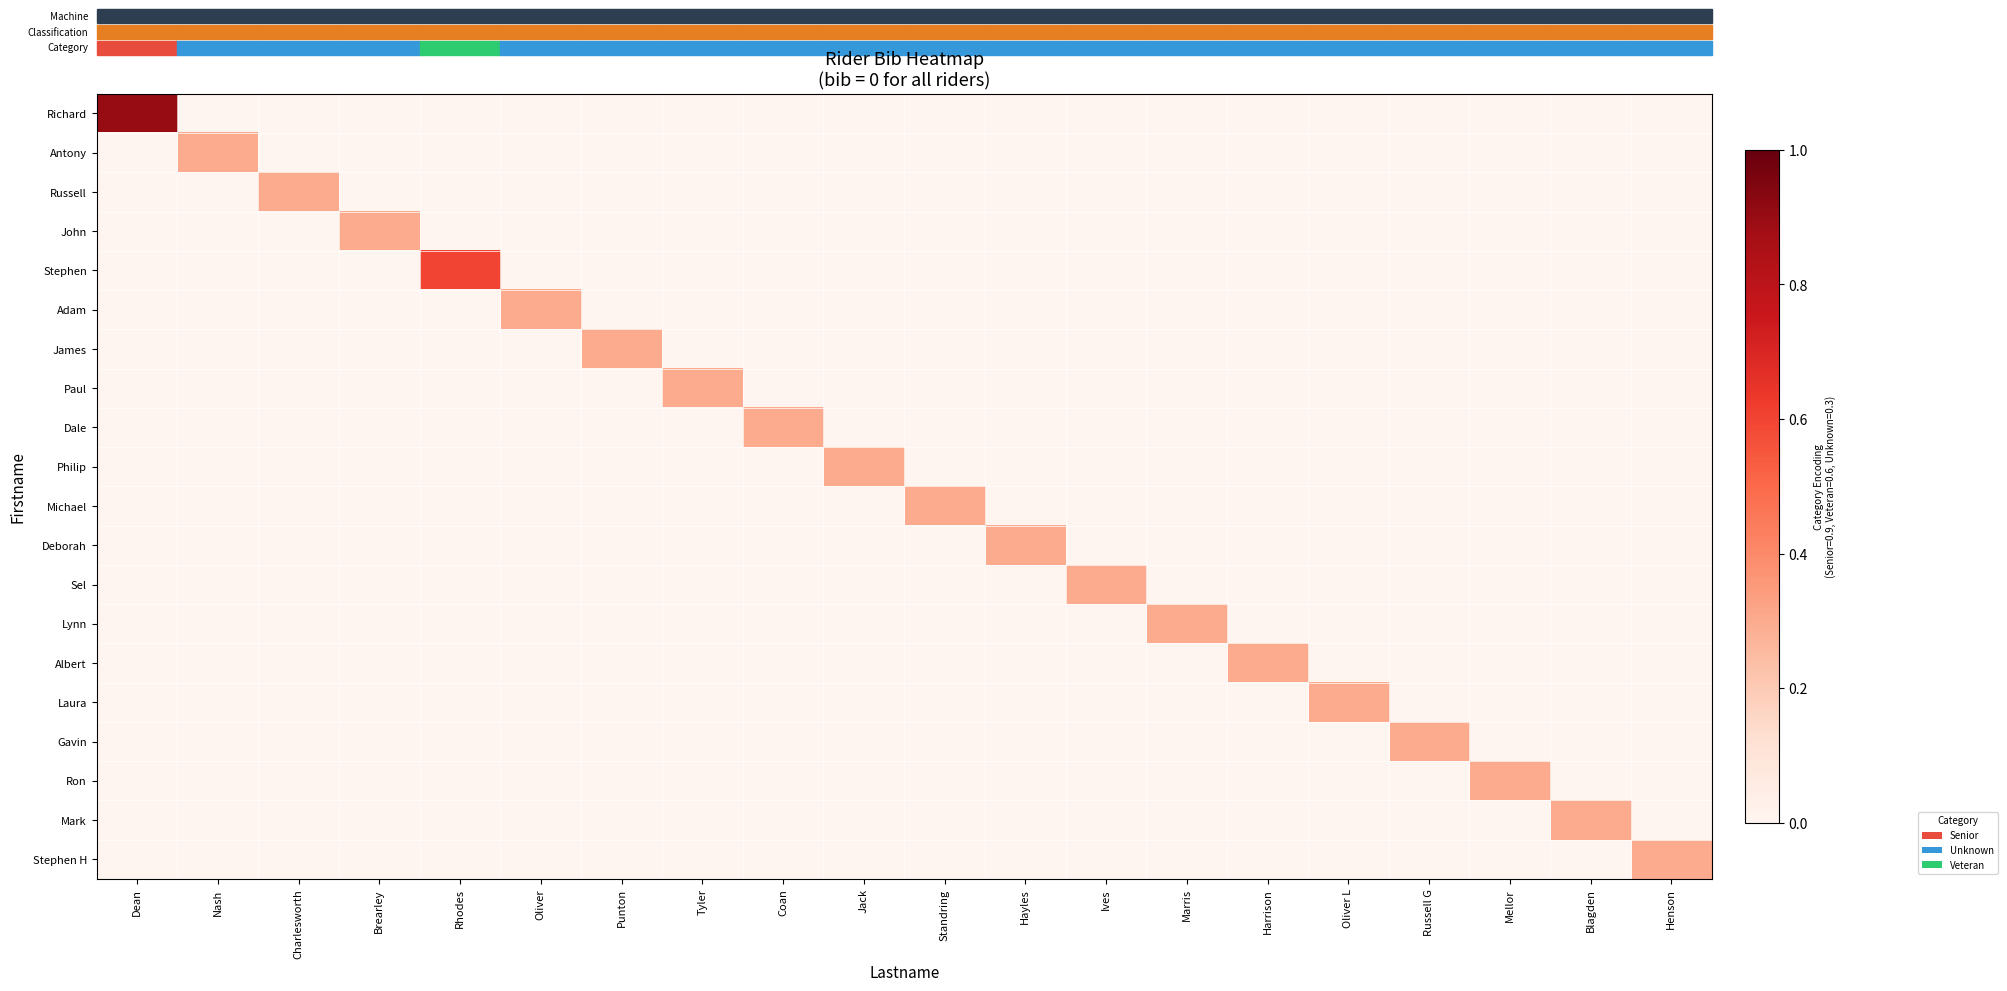

Reading left to right, what are all the values shown in this chart?

Richard: Dean=0.9	Nash=0.0	Charlesworth=0.0	Brearley=0.0	Rhodes=0.0	Oliver=0.0	Punton=0.0	Tyler=0.0	Coan=0.0	Jack=0.0	Standring=0.0	Hayles=0.0	Ives=0.0	Marris=0.0	Harrison=0.0	Oliver L=0.0	Russell G=0.0	Mellor=0.0	Blagden=0.0	Henson=0.0
Antony: Dean=0.0	Nash=0.3	Charlesworth=0.0	Brearley=0.0	Rhodes=0.0	Oliver=0.0	Punton=0.0	Tyler=0.0	Coan=0.0	Jack=0.0	Standring=0.0	Hayles=0.0	Ives=0.0	Marris=0.0	Harrison=0.0	Oliver L=0.0	Russell G=0.0	Mellor=0.0	Blagden=0.0	Henson=0.0
Russell: Dean=0.0	Nash=0.0	Charlesworth=0.3	Brearley=0.0	Rhodes=0.0	Oliver=0.0	Punton=0.0	Tyler=0.0	Coan=0.0	Jack=0.0	Standring=0.0	Hayles=0.0	Ives=0.0	Marris=0.0	Harrison=0.0	Oliver L=0.0	Russell G=0.0	Mellor=0.0	Blagden=0.0	Henson=0.0
John: Dean=0.0	Nash=0.0	Charlesworth=0.0	Brearley=0.3	Rhodes=0.0	Oliver=0.0	Punton=0.0	Tyler=0.0	Coan=0.0	Jack=0.0	Standring=0.0	Hayles=0.0	Ives=0.0	Marris=0.0	Harrison=0.0	Oliver L=0.0	Russell G=0.0	Mellor=0.0	Blagden=0.0	Henson=0.0
Stephen: Dean=0.0	Nash=0.0	Charlesworth=0.0	Brearley=0.0	Rhodes=0.6	Oliver=0.0	Punton=0.0	Tyler=0.0	Coan=0.0	Jack=0.0	Standring=0.0	Hayles=0.0	Ives=0.0	Marris=0.0	Harrison=0.0	Oliver L=0.0	Russell G=0.0	Mellor=0.0	Blagden=0.0	Henson=0.0
Adam: Dean=0.0	Nash=0.0	Charlesworth=0.0	Brearley=0.0	Rhodes=0.0	Oliver=0.3	Punton=0.0	Tyler=0.0	Coan=0.0	Jack=0.0	Standring=0.0	Hayles=0.0	Ives=0.0	Marris=0.0	Harrison=0.0	Oliver L=0.0	Russell G=0.0	Mellor=0.0	Blagden=0.0	Henson=0.0
James: Dean=0.0	Nash=0.0	Charlesworth=0.0	Brearley=0.0	Rhodes=0.0	Oliver=0.0	Punton=0.3	Tyler=0.0	Coan=0.0	Jack=0.0	Standring=0.0	Hayles=0.0	Ives=0.0	Marris=0.0	Harrison=0.0	Oliver L=0.0	Russell G=0.0	Mellor=0.0	Blagden=0.0	Henson=0.0
Paul: Dean=0.0	Nash=0.0	Charlesworth=0.0	Brearley=0.0	Rhodes=0.0	Oliver=0.0	Punton=0.0	Tyler=0.3	Coan=0.0	Jack=0.0	Standring=0.0	Hayles=0.0	Ives=0.0	Marris=0.0	Harrison=0.0	Oliver L=0.0	Russell G=0.0	Mellor=0.0	Blagden=0.0	Henson=0.0
Dale: Dean=0.0	Nash=0.0	Charlesworth=0.0	Brearley=0.0	Rhodes=0.0	Oliver=0.0	Punton=0.0	Tyler=0.0	Coan=0.3	Jack=0.0	Standring=0.0	Hayles=0.0	Ives=0.0	Marris=0.0	Harrison=0.0	Oliver L=0.0	Russell G=0.0	Mellor=0.0	Blagden=0.0	Henson=0.0
Philip: Dean=0.0	Nash=0.0	Charlesworth=0.0	Brearley=0.0	Rhodes=0.0	Oliver=0.0	Punton=0.0	Tyler=0.0	Coan=0.0	Jack=0.3	Standring=0.0	Hayles=0.0	Ives=0.0	Marris=0.0	Harrison=0.0	Oliver L=0.0	Russell G=0.0	Mellor=0.0	Blagden=0.0	Henson=0.0
Michael: Dean=0.0	Nash=0.0	Charlesworth=0.0	Brearley=0.0	Rhodes=0.0	Oliver=0.0	Punton=0.0	Tyler=0.0	Coan=0.0	Jack=0.0	Standring=0.3	Hayles=0.0	Ives=0.0	Marris=0.0	Harrison=0.0	Oliver L=0.0	Russell G=0.0	Mellor=0.0	Blagden=0.0	Henson=0.0
Deborah: Dean=0.0	Nash=0.0	Charlesworth=0.0	Brearley=0.0	Rhodes=0.0	Oliver=0.0	Punton=0.0	Tyler=0.0	Coan=0.0	Jack=0.0	Standring=0.0	Hayles=0.3	Ives=0.0	Marris=0.0	Harrison=0.0	Oliver L=0.0	Russell G=0.0	Mellor=0.0	Blagden=0.0	Henson=0.0
Sel: Dean=0.0	Nash=0.0	Charlesworth=0.0	Brearley=0.0	Rhodes=0.0	Oliver=0.0	Punton=0.0	Tyler=0.0	Coan=0.0	Jack=0.0	Standring=0.0	Hayles=0.0	Ives=0.3	Marris=0.0	Harrison=0.0	Oliver L=0.0	Russell G=0.0	Mellor=0.0	Blagden=0.0	Henson=0.0
Lynn: Dean=0.0	Nash=0.0	Charlesworth=0.0	Brearley=0.0	Rhodes=0.0	Oliver=0.0	Punton=0.0	Tyler=0.0	Coan=0.0	Jack=0.0	Standring=0.0	Hayles=0.0	Ives=0.0	Marris=0.3	Harrison=0.0	Oliver L=0.0	Russell G=0.0	Mellor=0.0	Blagden=0.0	Henson=0.0
Albert: Dean=0.0	Nash=0.0	Charlesworth=0.0	Brearley=0.0	Rhodes=0.0	Oliver=0.0	Punton=0.0	Tyler=0.0	Coan=0.0	Jack=0.0	Standring=0.0	Hayles=0.0	Ives=0.0	Marris=0.0	Harrison=0.3	Oliver L=0.0	Russell G=0.0	Mellor=0.0	Blagden=0.0	Henson=0.0
Laura: Dean=0.0	Nash=0.0	Charlesworth=0.0	Brearley=0.0	Rhodes=0.0	Oliver=0.0	Punton=0.0	Tyler=0.0	Coan=0.0	Jack=0.0	Standring=0.0	Hayles=0.0	Ives=0.0	Marris=0.0	Harrison=0.0	Oliver L=0.3	Russell G=0.0	Mellor=0.0	Blagden=0.0	Henson=0.0
Gavin: Dean=0.0	Nash=0.0	Charlesworth=0.0	Brearley=0.0	Rhodes=0.0	Oliver=0.0	Punton=0.0	Tyler=0.0	Coan=0.0	Jack=0.0	Standring=0.0	Hayles=0.0	Ives=0.0	Marris=0.0	Harrison=0.0	Oliver L=0.0	Russell G=0.3	Mellor=0.0	Blagden=0.0	Henson=0.0
Ron: Dean=0.0	Nash=0.0	Charlesworth=0.0	Brearley=0.0	Rhodes=0.0	Oliver=0.0	Punton=0.0	Tyler=0.0	Coan=0.0	Jack=0.0	Standring=0.0	Hayles=0.0	Ives=0.0	Marris=0.0	Harrison=0.0	Oliver L=0.0	Russell G=0.0	Mellor=0.3	Blagden=0.0	Henson=0.0
Mark: Dean=0.0	Nash=0.0	Charlesworth=0.0	Brearley=0.0	Rhodes=0.0	Oliver=0.0	Punton=0.0	Tyler=0.0	Coan=0.0	Jack=0.0	Standring=0.0	Hayles=0.0	Ives=0.0	Marris=0.0	Harrison=0.0	Oliver L=0.0	Russell G=0.0	Mellor=0.0	Blagden=0.3	Henson=0.0
Stephen H: Dean=0.0	Nash=0.0	Charlesworth=0.0	Brearley=0.0	Rhodes=0.0	Oliver=0.0	Punton=0.0	Tyler=0.0	Coan=0.0	Jack=0.0	Standring=0.0	Hayles=0.0	Ives=0.0	Marris=0.0	Harrison=0.0	Oliver L=0.0	Russell G=0.0	Mellor=0.0	Blagden=0.0	Henson=0.3